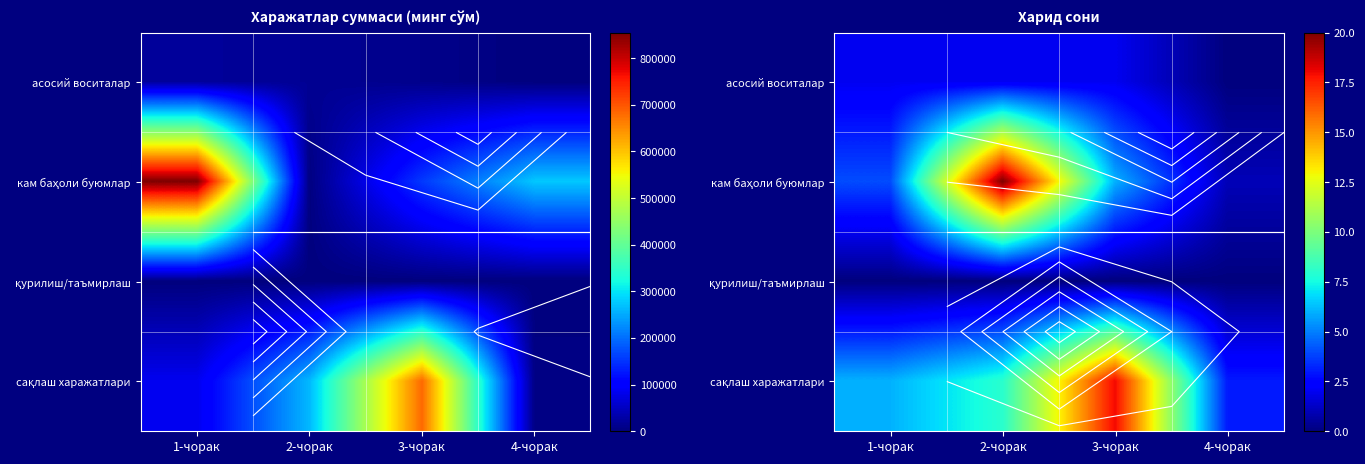

Is the value of қурилиш/таъмирлаш at 2-чорак greater than the value of кам баҳоли буюмлар at 2-чорак?

No